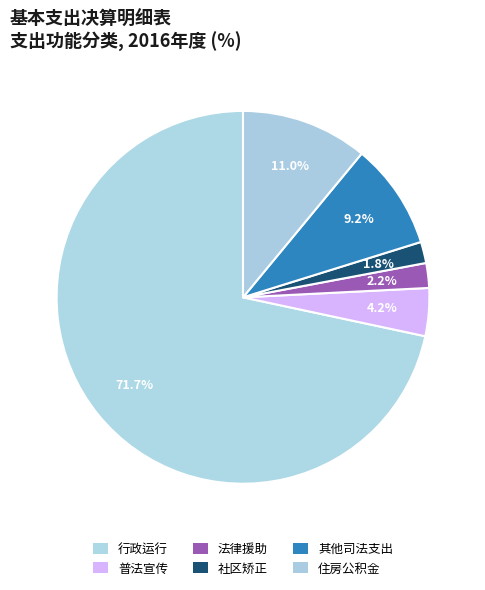

How many segments does this pie chart have?

6